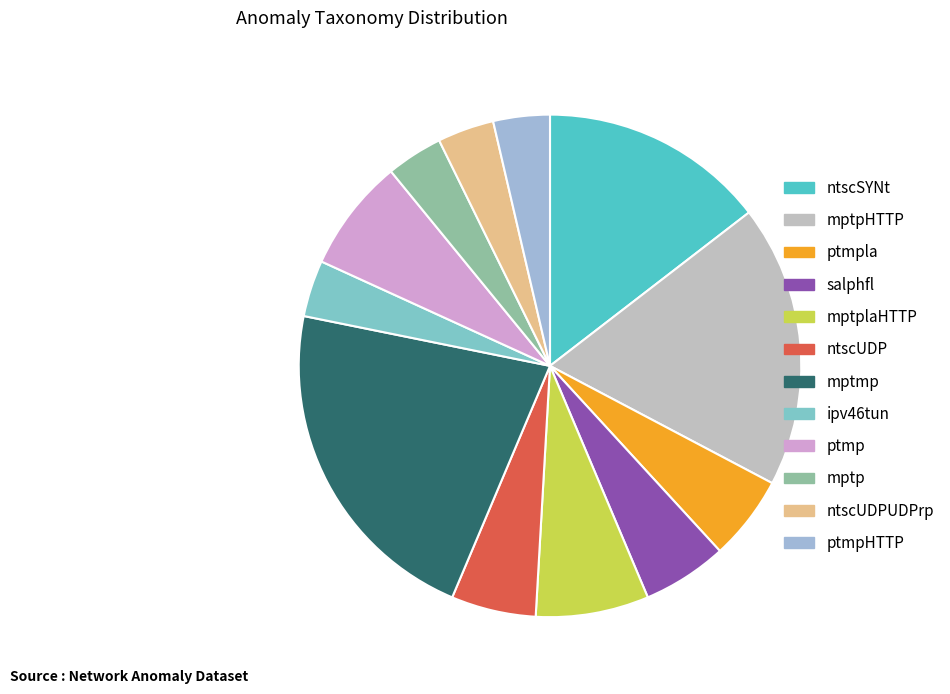

Which category has the biggest portion of the pie?

mptmp